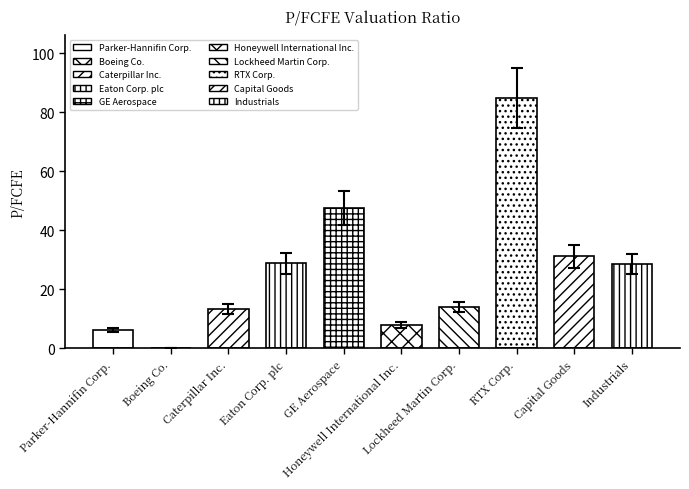

How many bars are there in total?

10